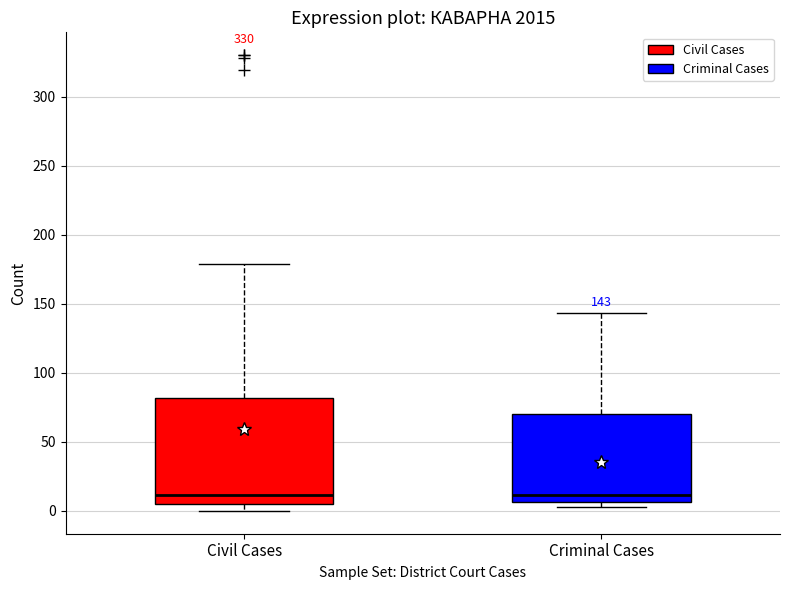

Which box is the tallest, from its lower edge to its upper edge?

Civil Cases